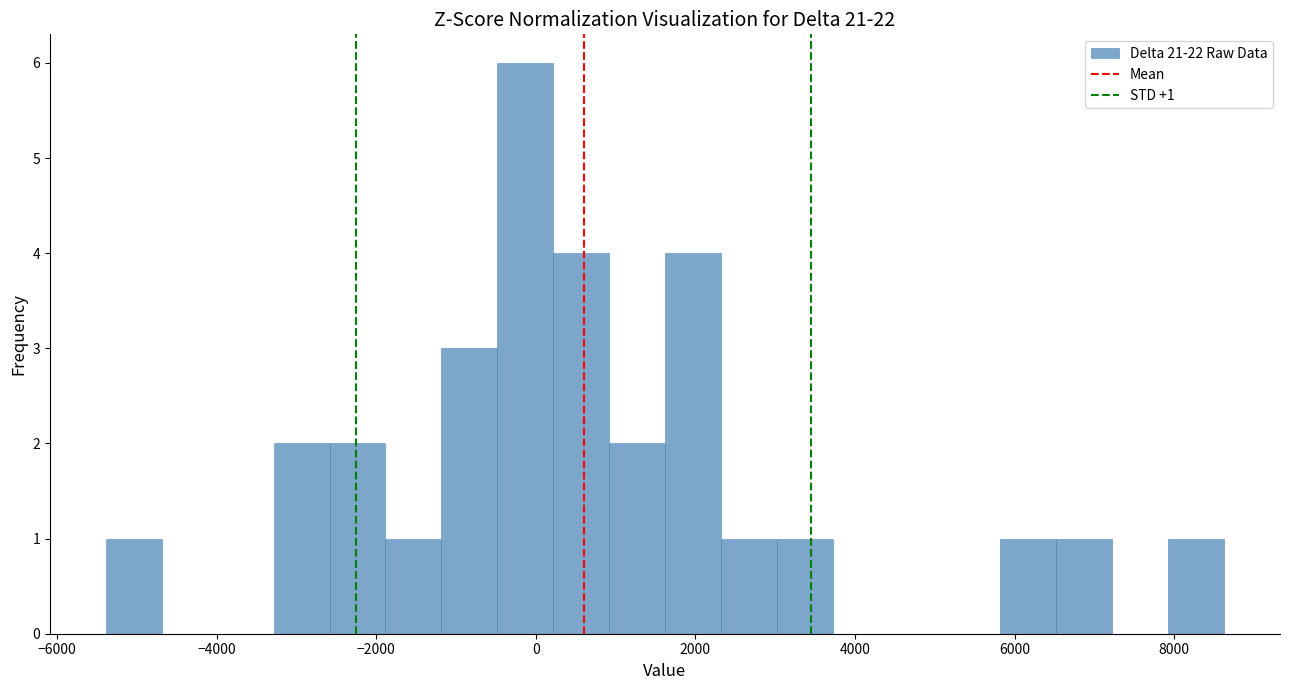

Around what value on the x-axis is the tallest bar? Give the approximate position of its centre, as read against the axis.

-200